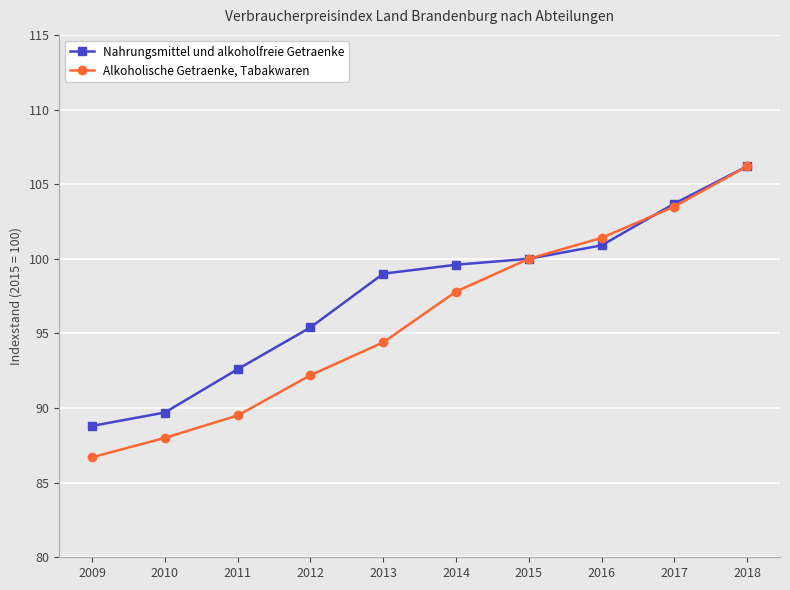

Which series has the largest range (max minus min)?

Alkoholische Getraenke, Tabakwaren